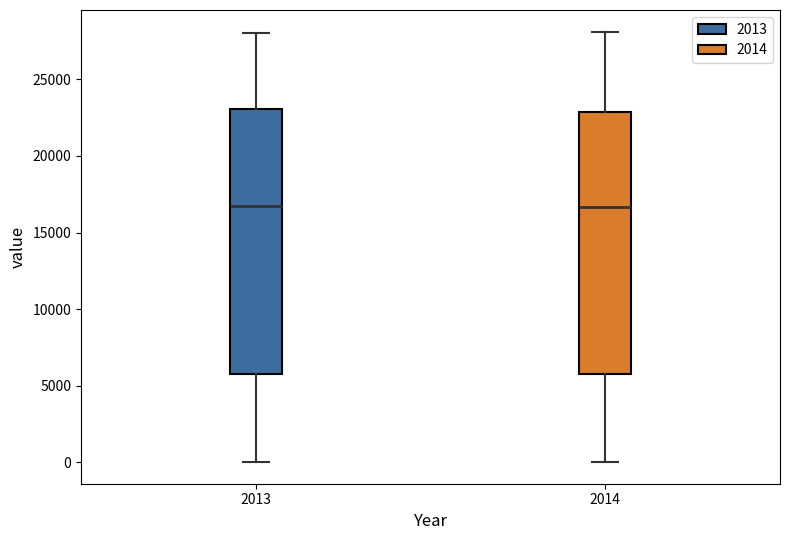

Reading left to right, transcribe this box plot: for each box, give where its median line is, the range the box spans, and where its two whiskers end, as read against the y-axis. The values are not printed on the chart, so give them approximately, as read against the axis.

2013: median 16500, box 5500 to 23000, whiskers 0 to 28000
2014: median 16500, box 5500 to 23000, whiskers 0 to 28000